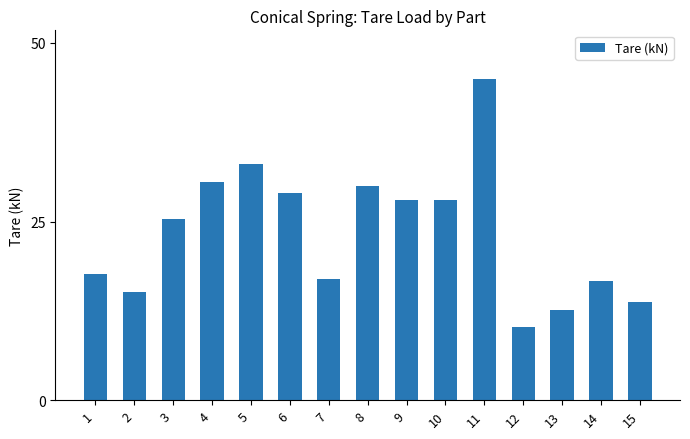

What is the value of the 15th bar from the left?

13.8